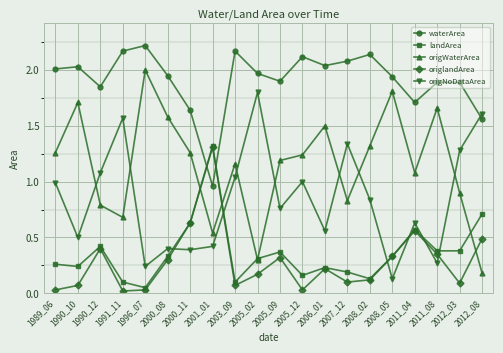

At which category does origWaterArea reach its first local valley?

1991_11